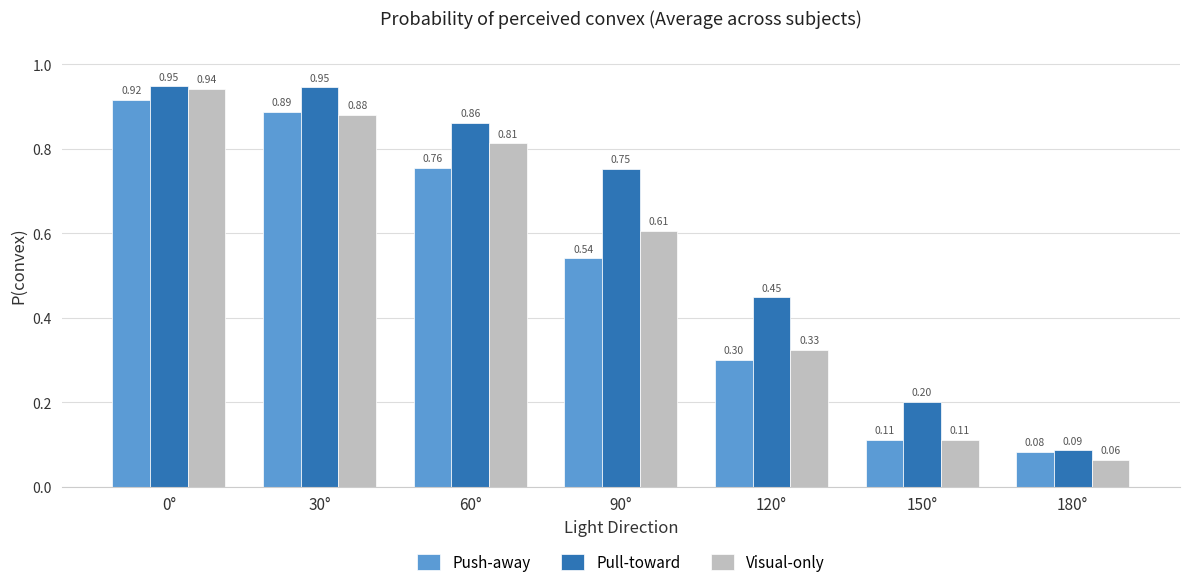

What are all the series names shown in the legend?

Push-away, Pull-toward, Visual-only